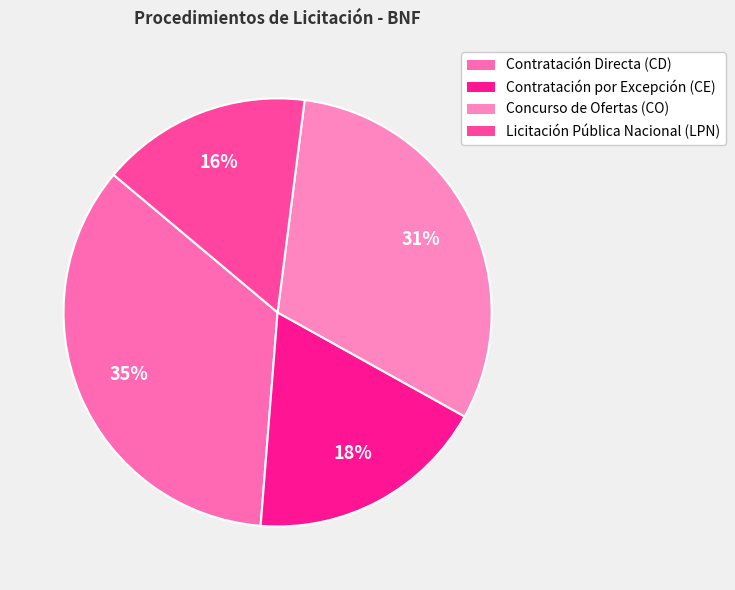

What portion of the pie excludes Contratación Directa (CD)?

65.2%